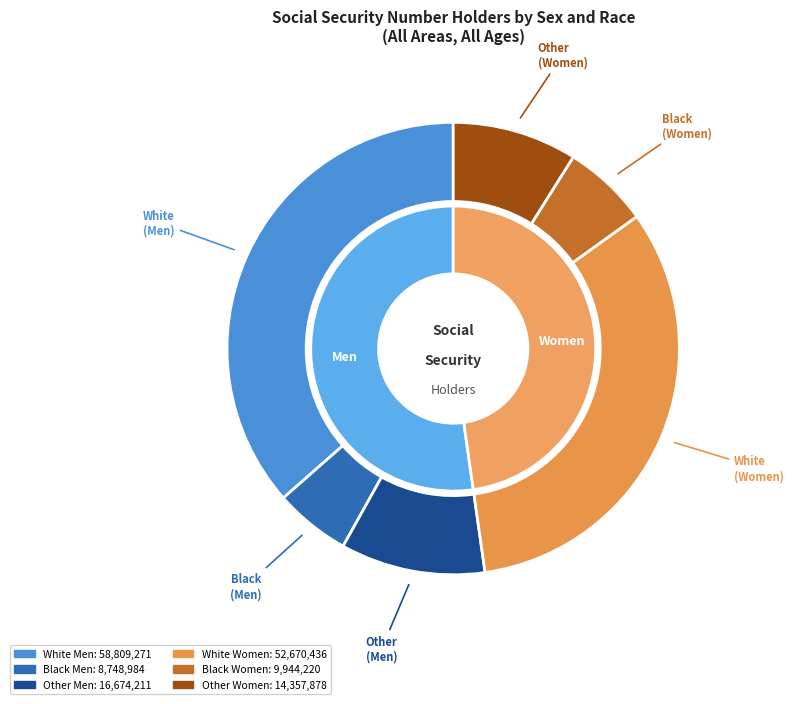

How many segments does this pie chart have?

3